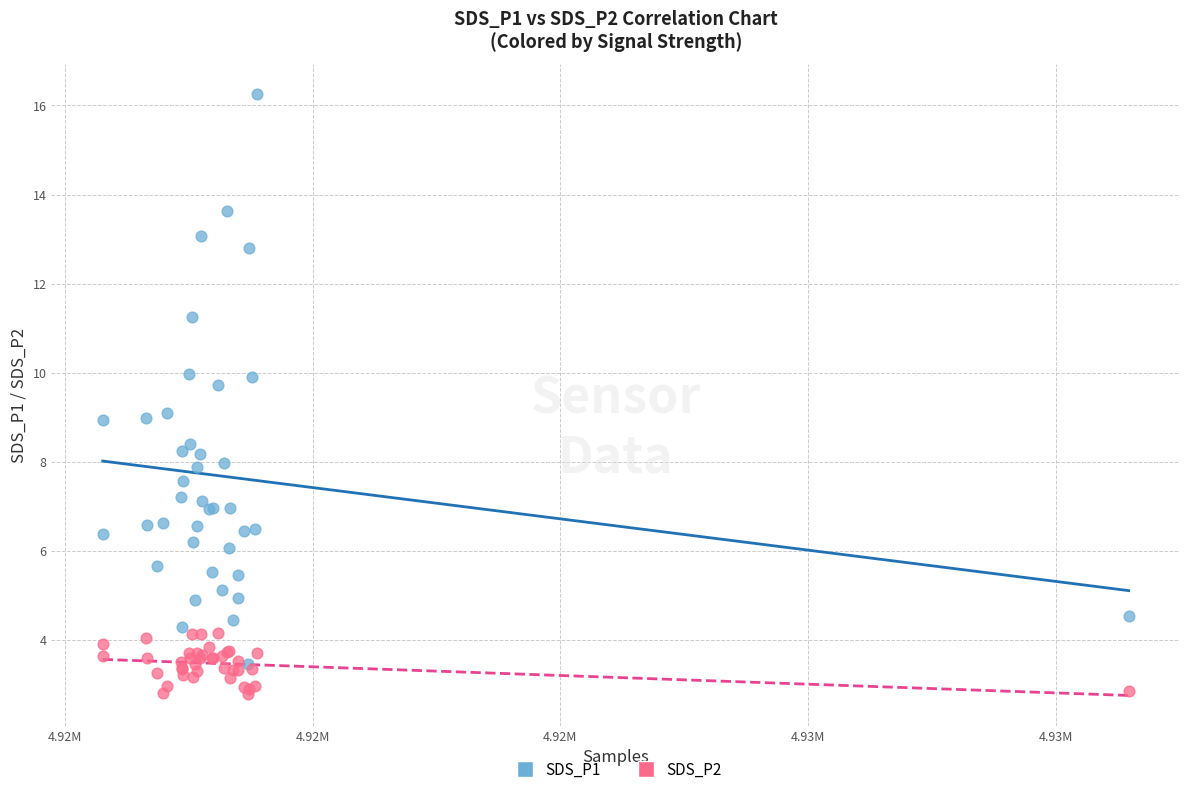

What are all the series names shown in the legend?

SDS_P1, SDS_P2